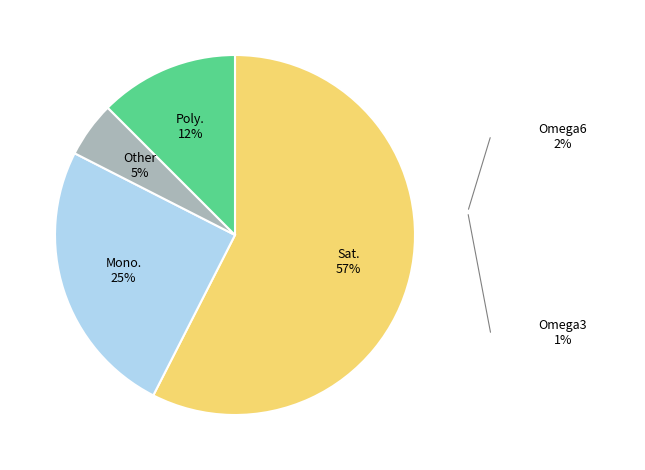

To the nearest percent, what is the average slice percentage?

25%